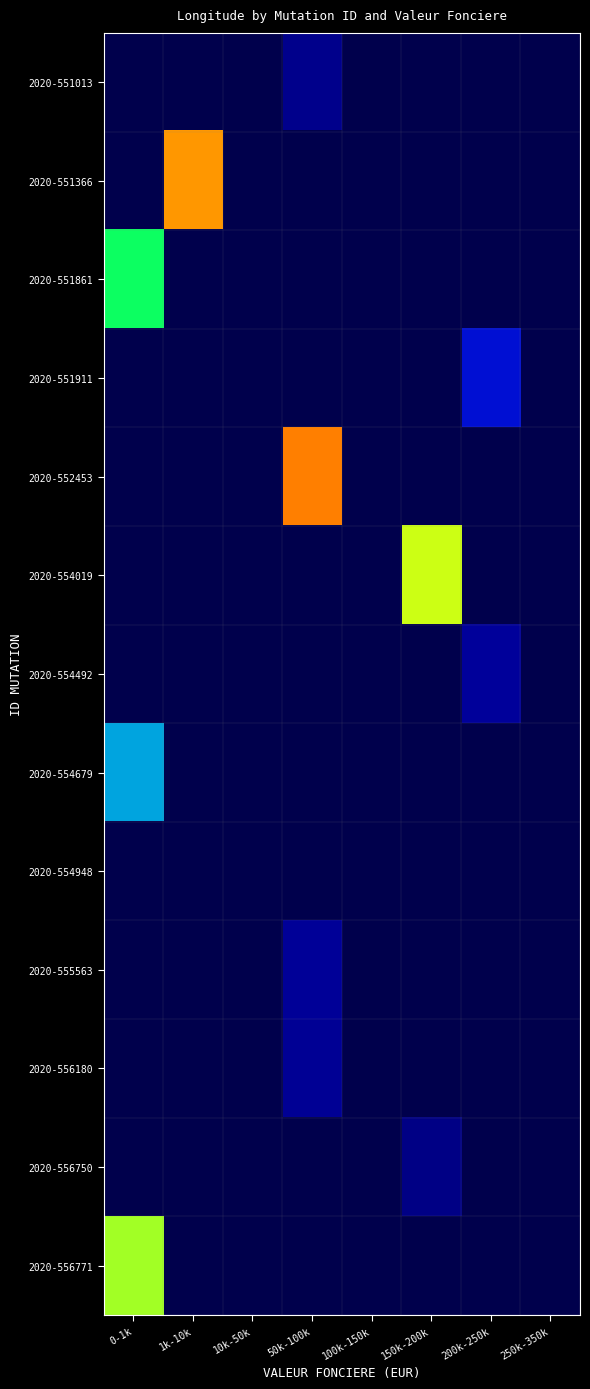

Reading right to left, extract all data points from this chart.

2020-551013: 250k-350k=5.8	200k-250k=5.8	150k-200k=5.8	100k-150k=5.8	50k-100k=5.8	10k-50k=5.8	1k-10k=5.8	0-1k=5.8
2020-551366: 250k-350k=5.8	200k-250k=5.8	150k-200k=5.8	100k-150k=5.8	50k-100k=5.8	10k-50k=5.8	1k-10k=5.8	0-1k=5.8
2020-551861: 250k-350k=5.8	200k-250k=5.8	150k-200k=5.8	100k-150k=5.8	50k-100k=5.8	10k-50k=5.8	1k-10k=5.8	0-1k=5.8
2020-551911: 250k-350k=5.8	200k-250k=5.8	150k-200k=5.8	100k-150k=5.8	50k-100k=5.8	10k-50k=5.8	1k-10k=5.8	0-1k=5.8
2020-552453: 250k-350k=5.8	200k-250k=5.8	150k-200k=5.8	100k-150k=5.8	50k-100k=5.8	10k-50k=5.8	1k-10k=5.8	0-1k=5.8
2020-554019: 250k-350k=5.8	200k-250k=5.8	150k-200k=5.8	100k-150k=5.8	50k-100k=5.8	10k-50k=5.8	1k-10k=5.8	0-1k=5.8
2020-554492: 250k-350k=5.8	200k-250k=5.8	150k-200k=5.8	100k-150k=5.8	50k-100k=5.8	10k-50k=5.8	1k-10k=5.8	0-1k=5.8
2020-554679: 250k-350k=5.8	200k-250k=5.8	150k-200k=5.8	100k-150k=5.8	50k-100k=5.8	10k-50k=5.8	1k-10k=5.8	0-1k=5.8
2020-554948: 250k-350k=5.8	200k-250k=5.8	150k-200k=5.8	100k-150k=5.8	50k-100k=5.8	10k-50k=5.8	1k-10k=5.8	0-1k=5.8
2020-555563: 250k-350k=5.8	200k-250k=5.8	150k-200k=5.8	100k-150k=5.8	50k-100k=5.8	10k-50k=5.8	1k-10k=5.8	0-1k=5.8
2020-556180: 250k-350k=5.8	200k-250k=5.8	150k-200k=5.8	100k-150k=5.8	50k-100k=5.8	10k-50k=5.8	1k-10k=5.8	0-1k=5.8
2020-556750: 250k-350k=5.8	200k-250k=5.8	150k-200k=5.8	100k-150k=5.8	50k-100k=5.8	10k-50k=5.8	1k-10k=5.8	0-1k=5.8
2020-556771: 250k-350k=5.8	200k-250k=5.8	150k-200k=5.8	100k-150k=5.8	50k-100k=5.8	10k-50k=5.8	1k-10k=5.8	0-1k=5.8